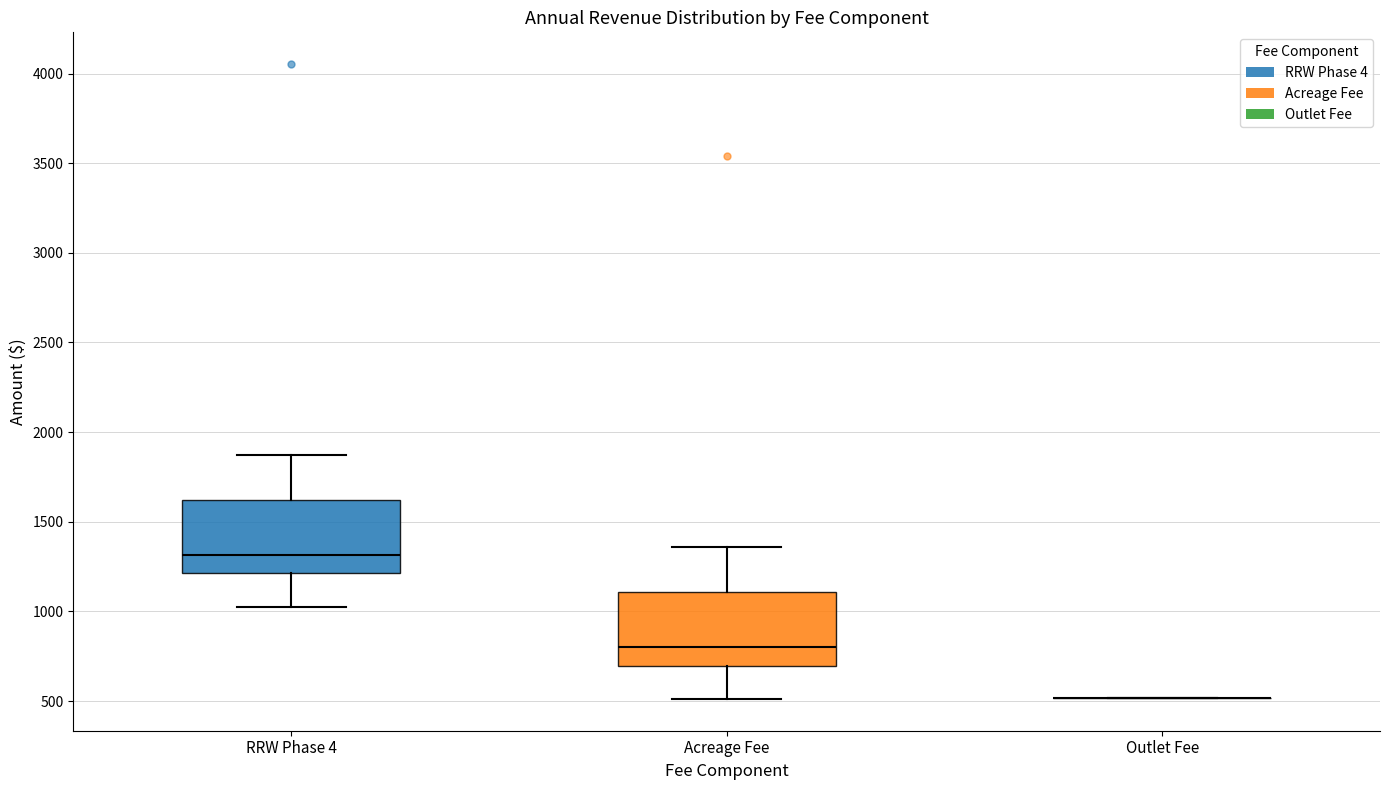

Reading left to right, transcribe this box plot: for each box, give where its median line is, the range the box spans, and where its two whiskers end, as read against the y-axis. The values are not printed on the chart, so give them approximately, as read against the axis.

RRW Phase 4: median 1300, box 1200 to 1600, whiskers 1050 to 1850
Acreage Fee: median 800, box 700 to 1100, whiskers 500 to 1350
Outlet Fee: box collapsed to a line at 500, whiskers 500 to 500